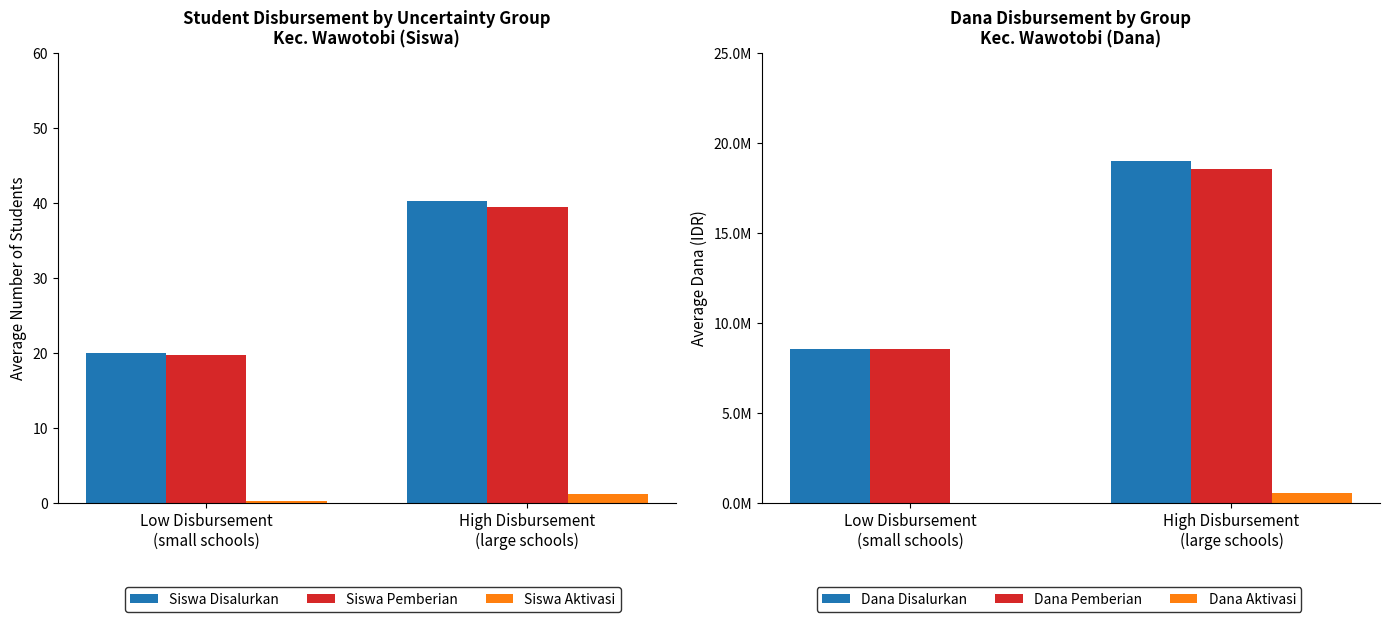

Which category has the highest value in the Siswa Disalurkan series?

High Disbursement
(large schools)